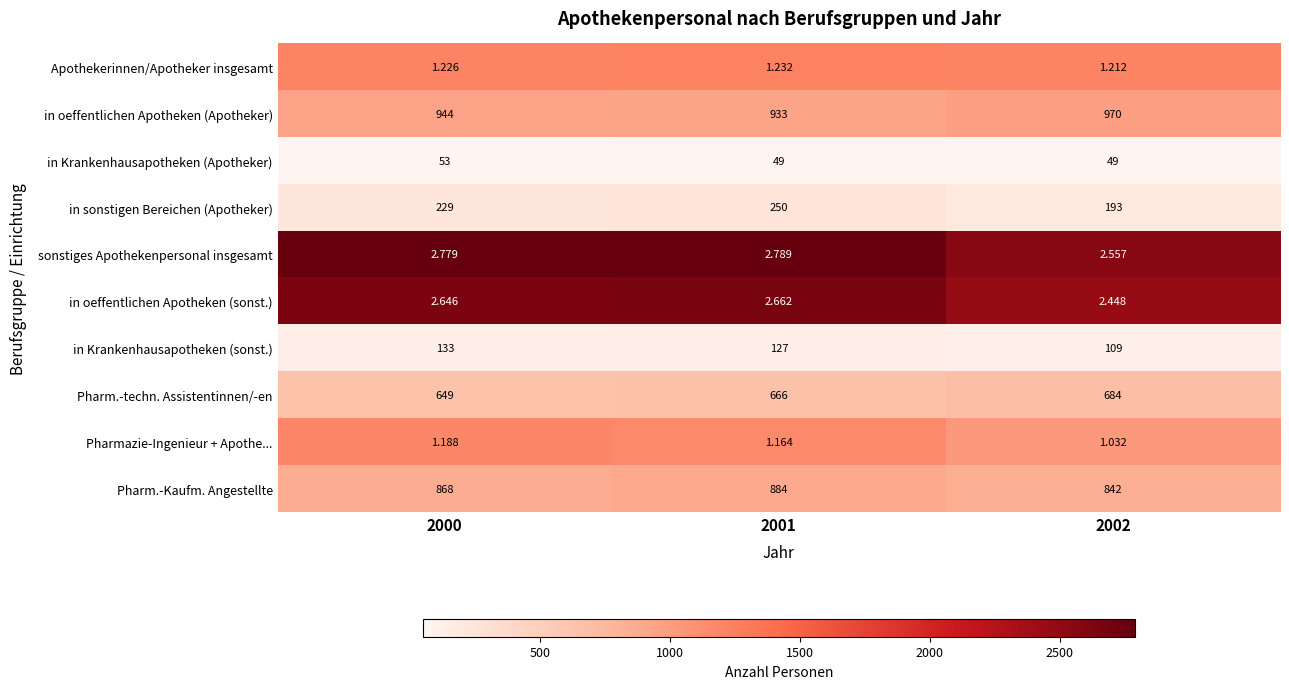

Between 2001 and 2002, which series saw the biggest shift?

in sonstigen Bereichen (Apotheker)